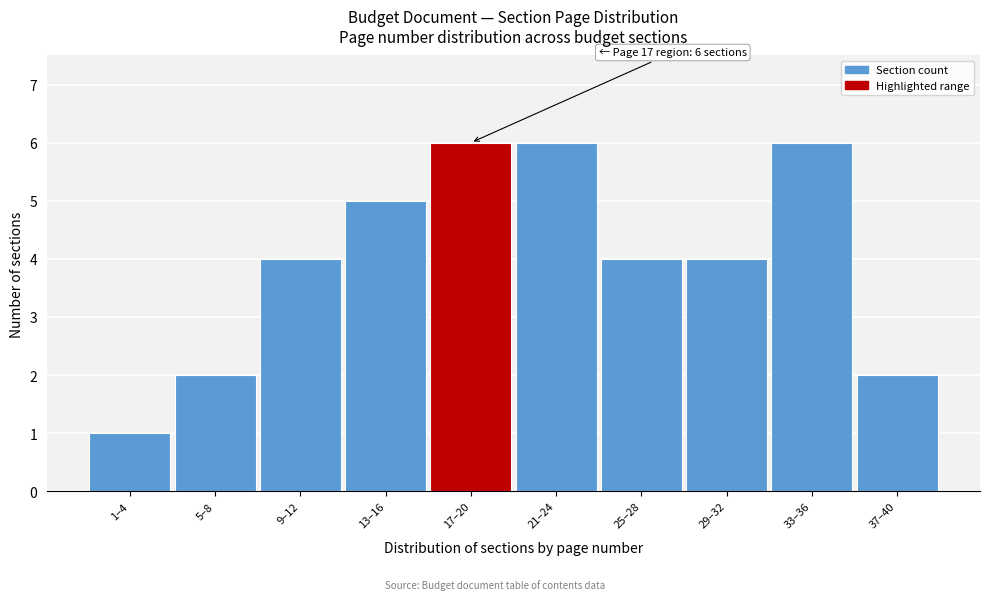

Reading left to right, list all the values displayed in this chart.

1	2	4	5	6	6	4	4	6	2